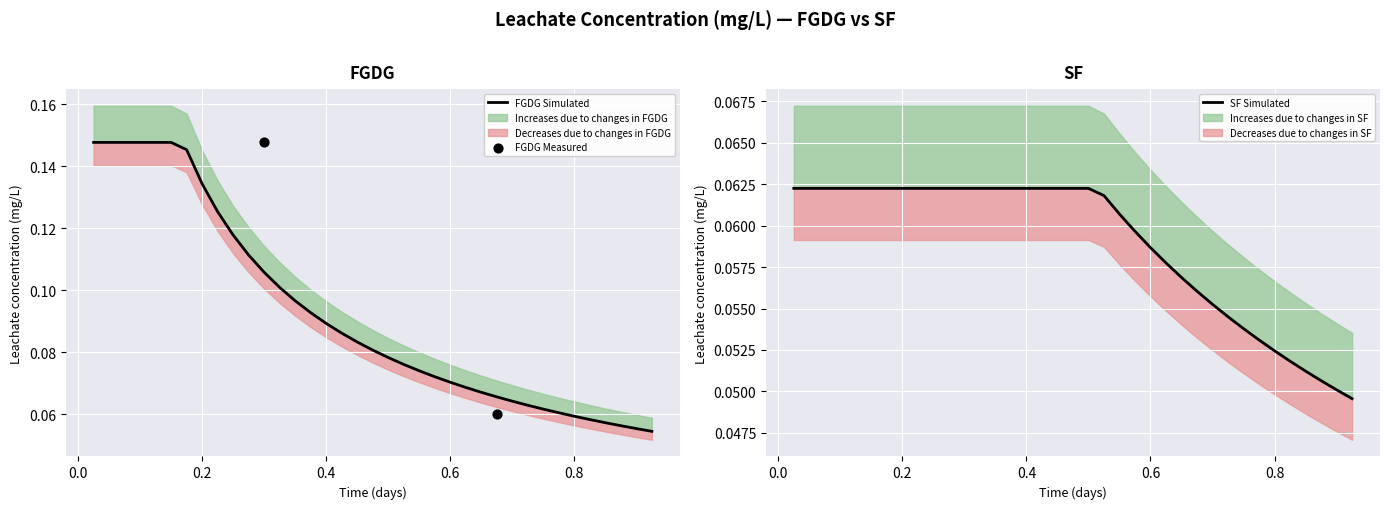

Which series has the largest total across all categories?

FGDG Simulated